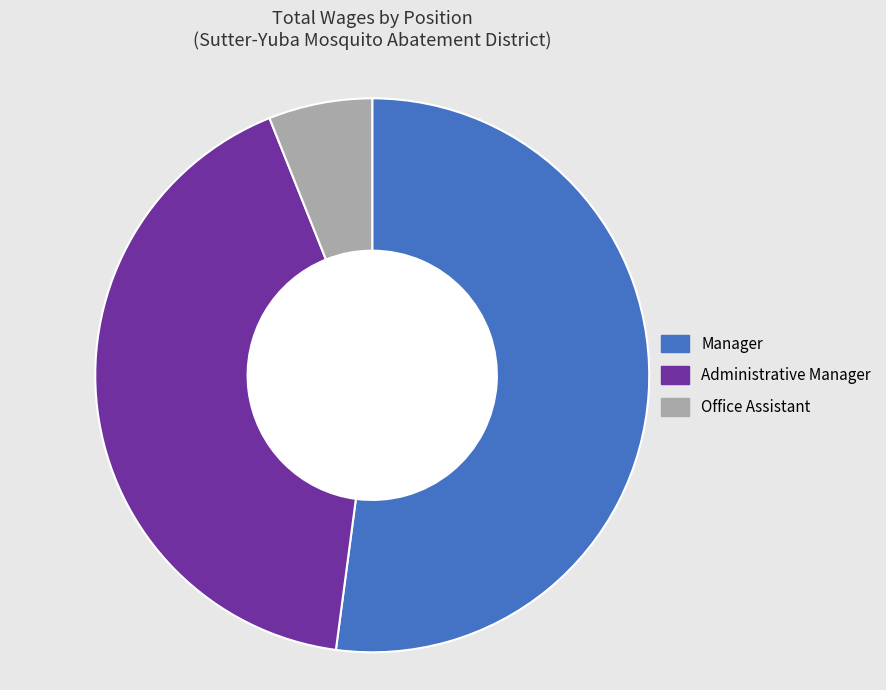

What is the smallest slice in the pie chart?

Office Assistant